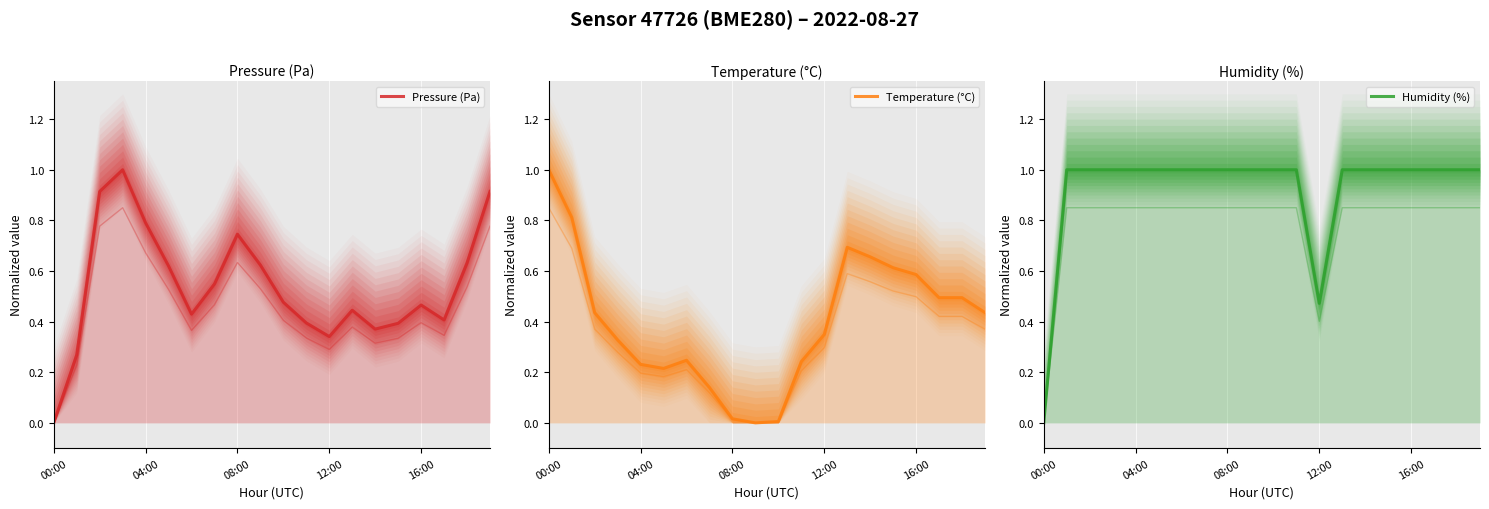

How many lines are shown in the chart?

3